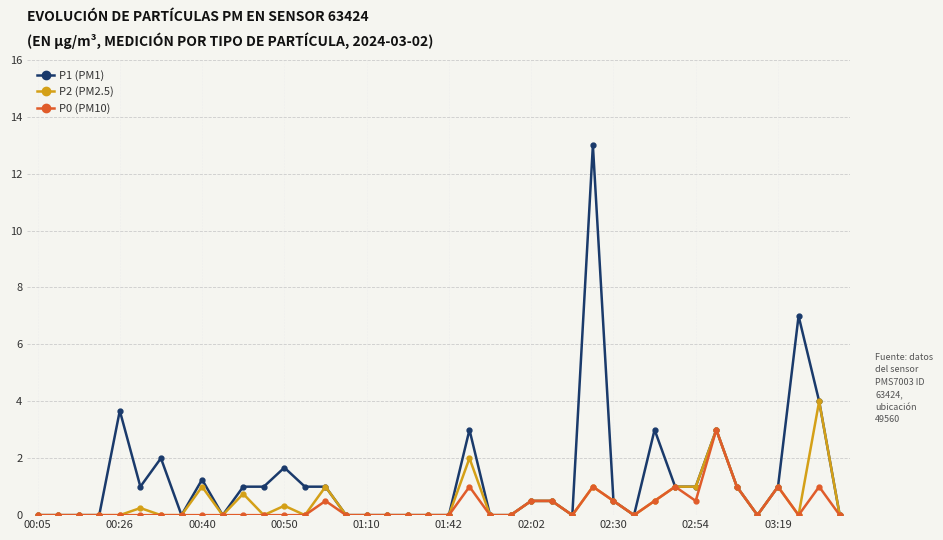

Count the number of categories in the chart.

40